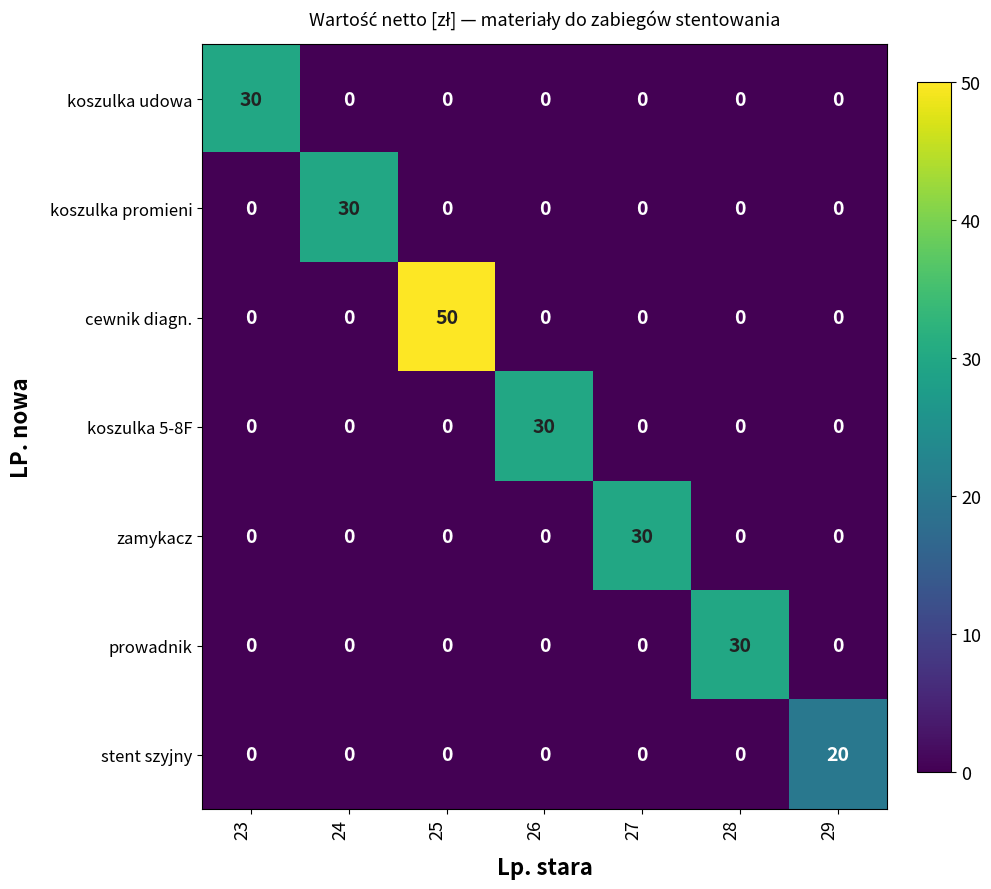

At how many categories does at least one series exceed 48?

1